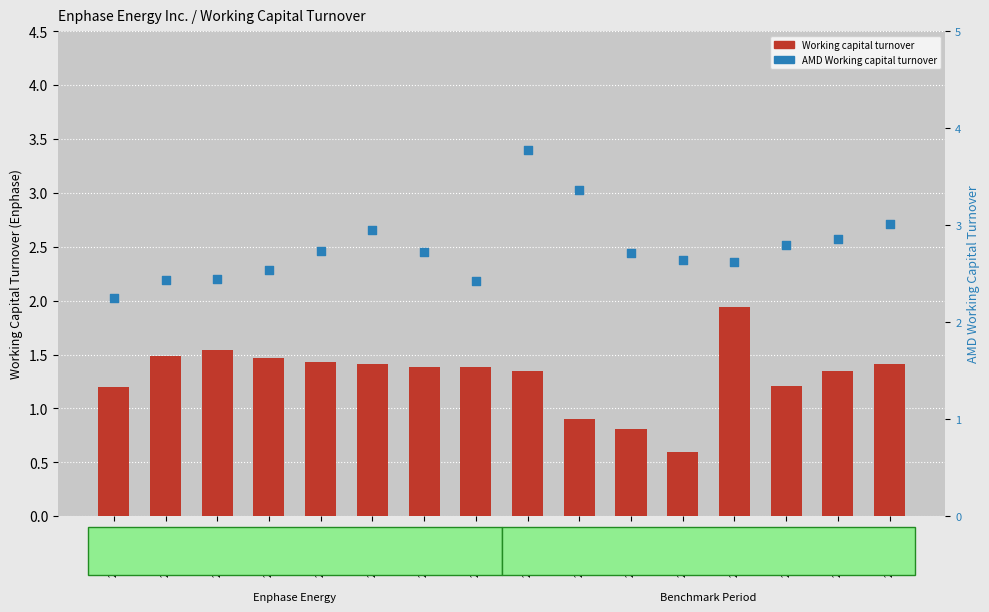

Which series contains the lowest Y value?

Working capital turnover